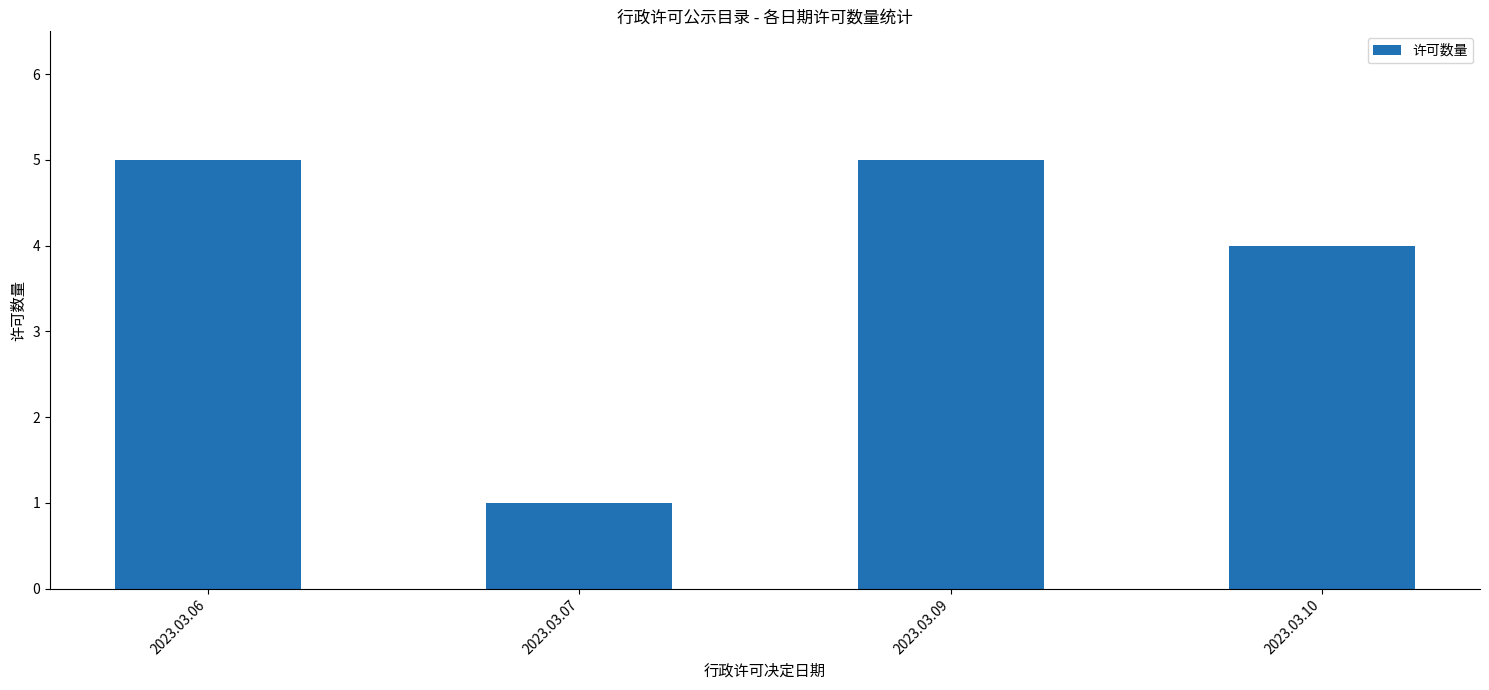

Which category has the lowest value across all series?

2023.03.07